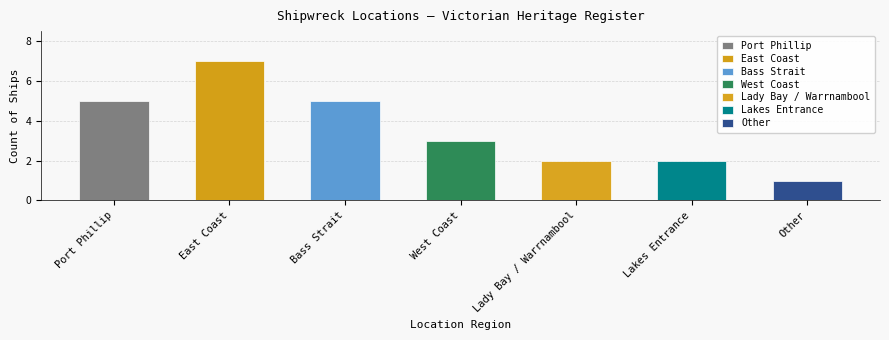

What is the greatest value displayed?

7